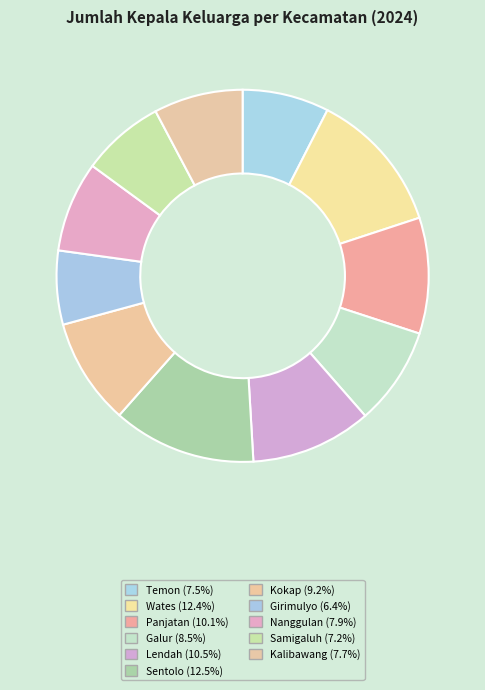

Rank the categories by value from highest to lowest.

Sentolo, Wates, Lendah, Panjatan, Kokap, Galur, Nanggulan, Kalibawang, Temon, Samigaluh, Girimulyo